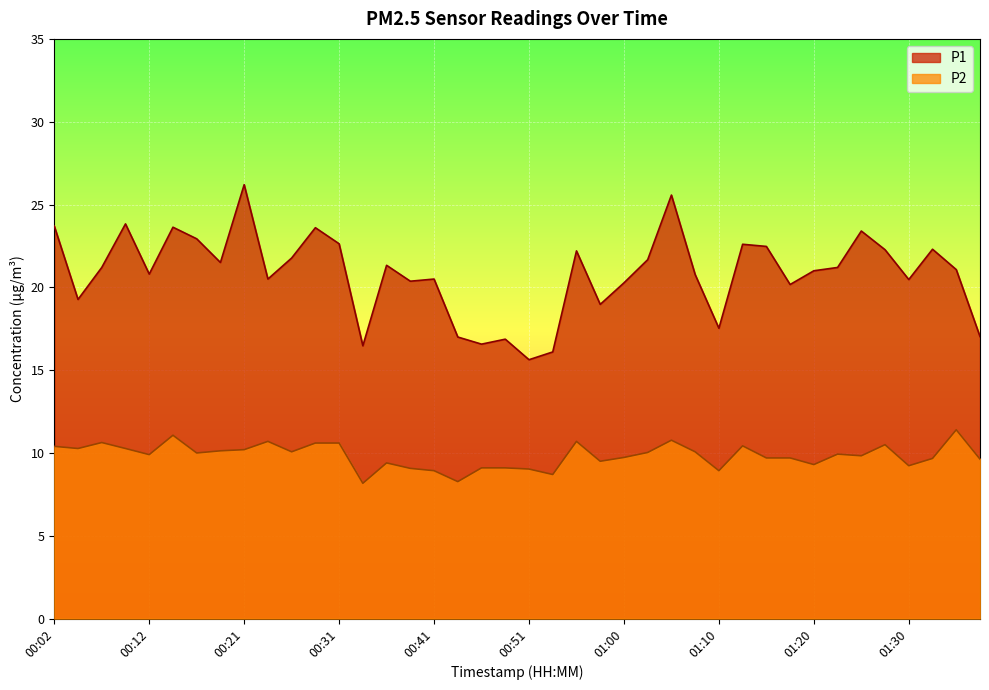

True or false: P2 and P1 cross at least once.

False